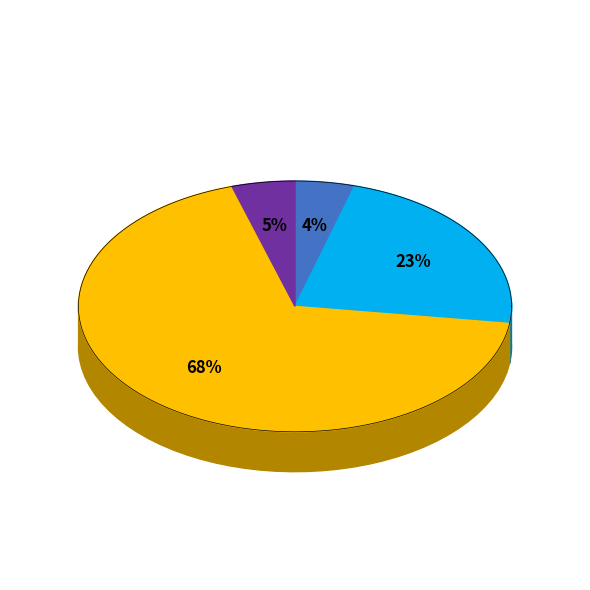

Is строительные работы the majority of the pie?

No